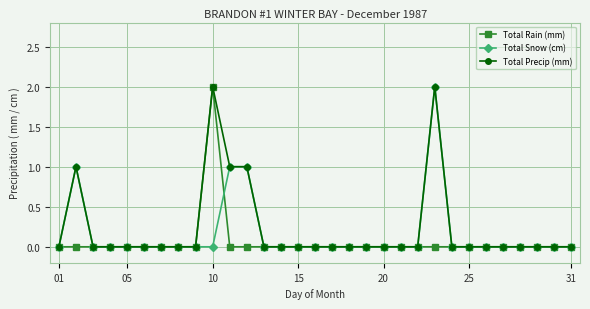

True or false: Total Snow (cm) has more than 1 points higher than both neighbors.

True